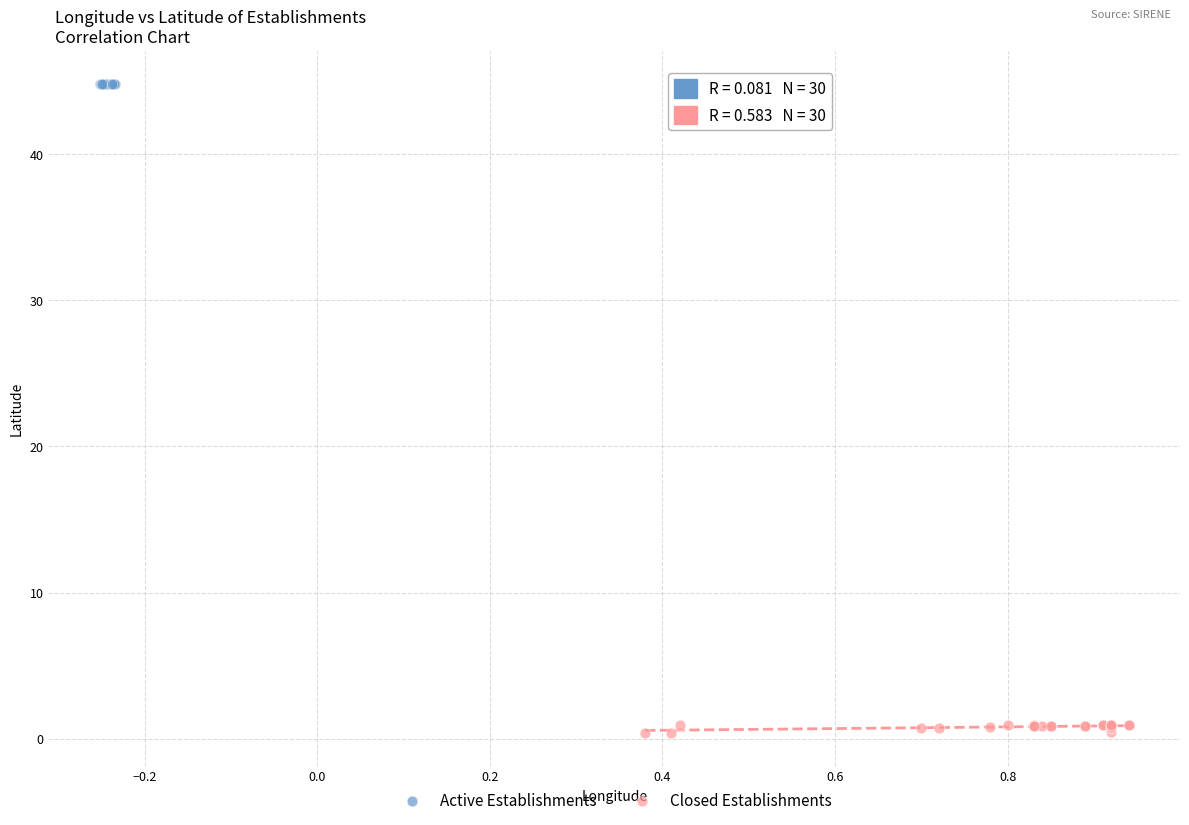

Which series reaches the minimum Y coordinate?

Closed Establishments